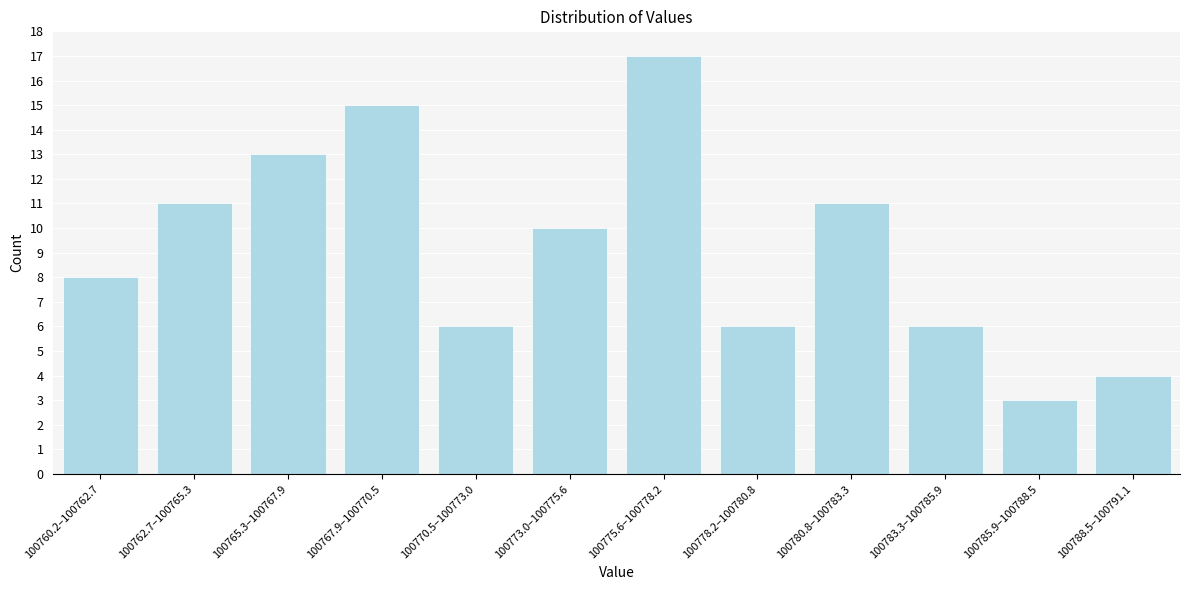

Reading left to right, list all the values displayed in this chart.

100760.2–100762.7=8	100762.7–100765.3=11	100765.3–100767.9=13	100767.9–100770.5=15	100770.5–100773.0=6	100773.0–100775.6=10	100775.6–100778.2=17	100778.2–100780.8=6	100780.8–100783.3=11	100783.3–100785.9=6	100785.9–100788.5=3	100788.5–100791.1=4